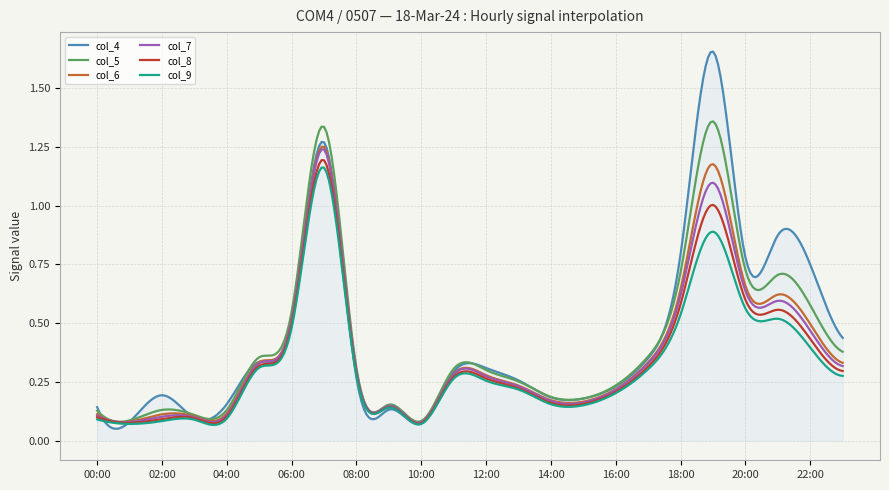

Which series has the widest spread of values?

col_4